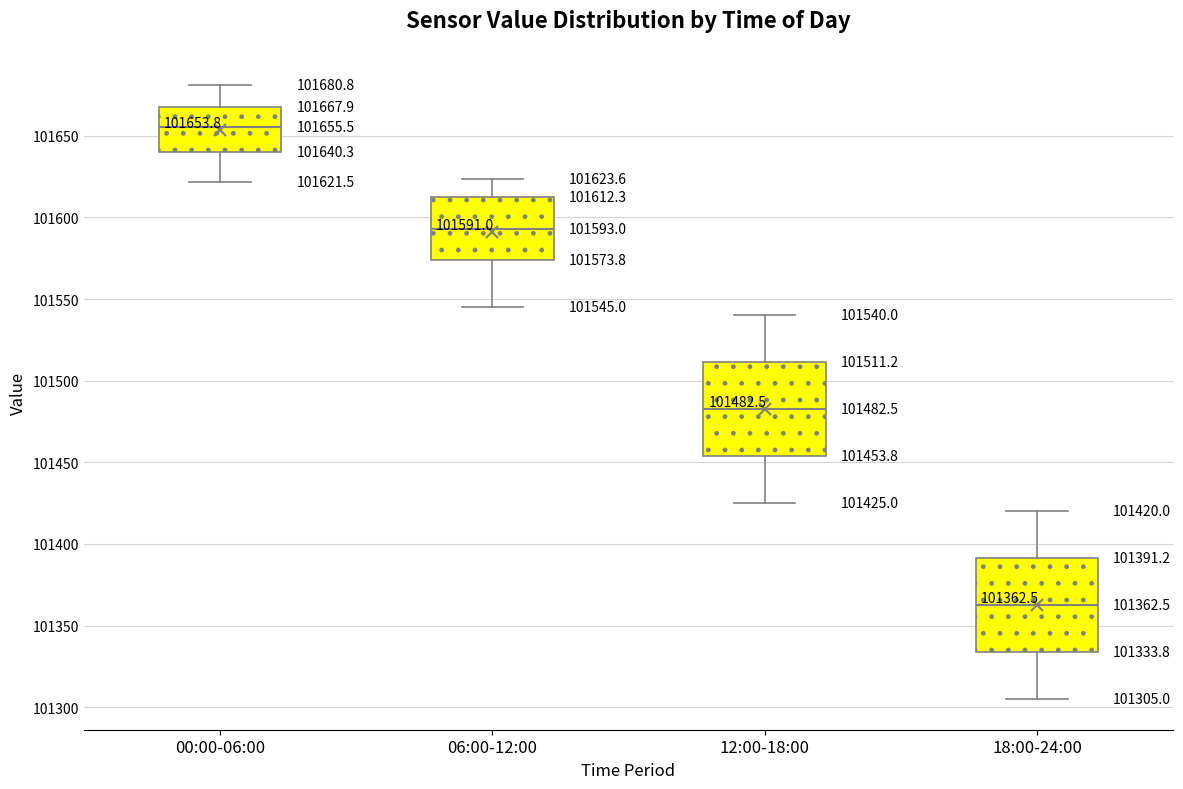

Which box's median line is the lowest?

18:00-24:00